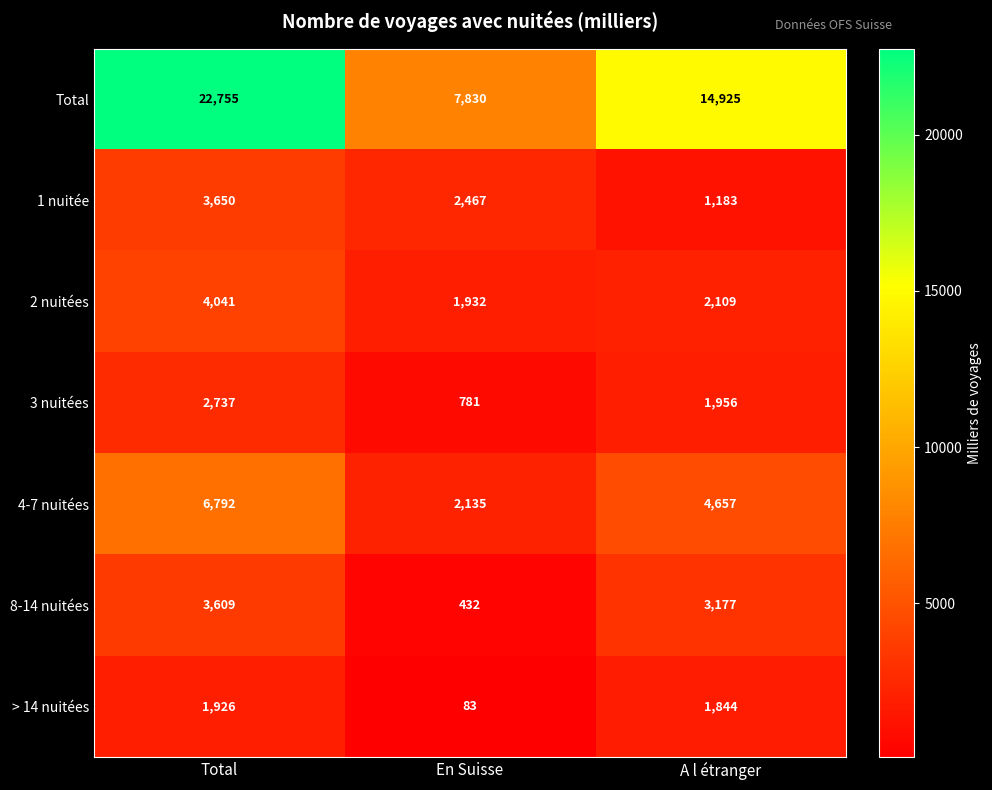

Which series has the largest total across all categories?

Total